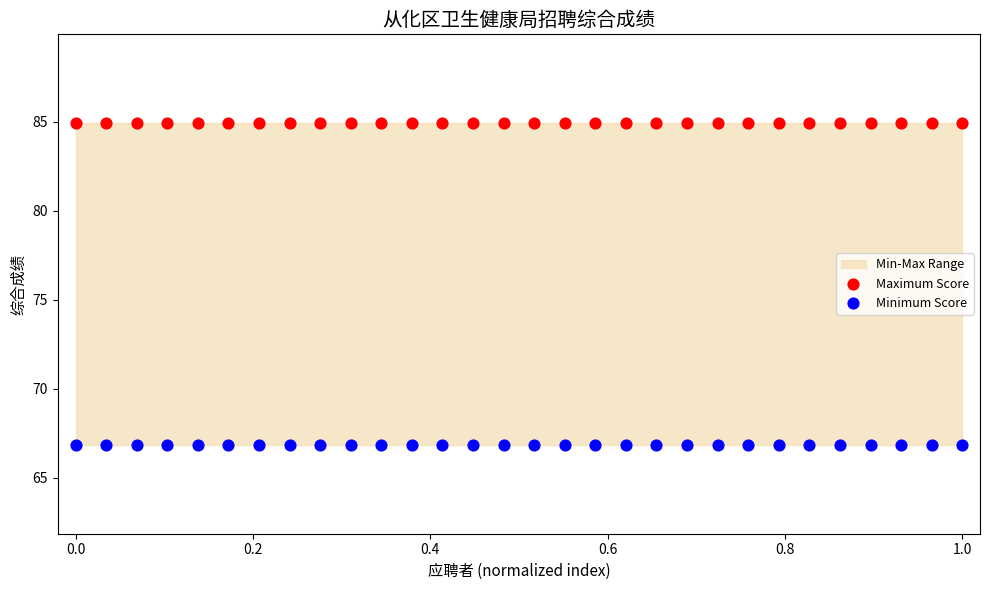

Which series contains the lowest Y value?

Minimum Score